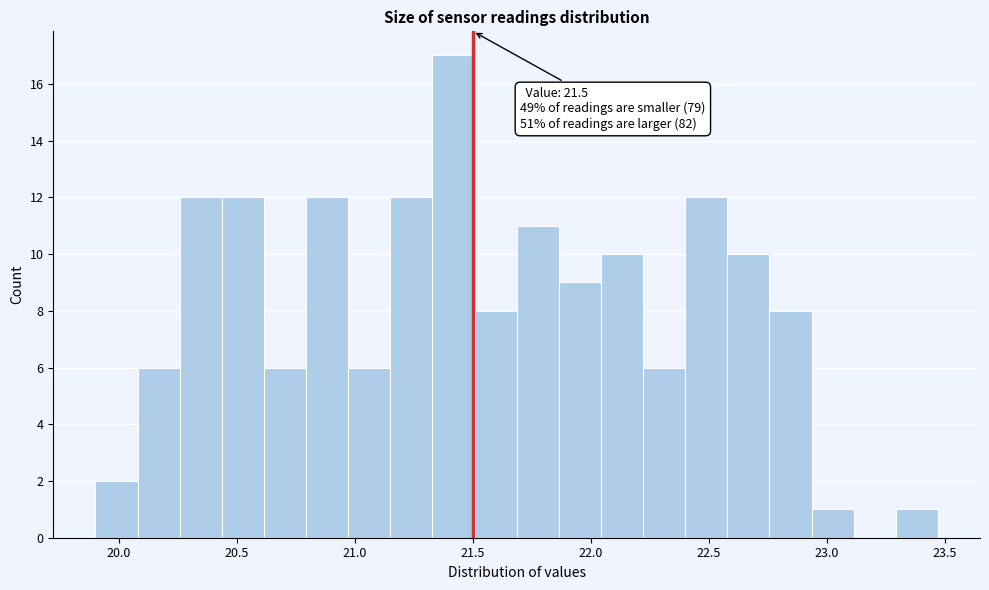

Read against the x-axis, roughly where is the centre of the tallest bar?

21.40